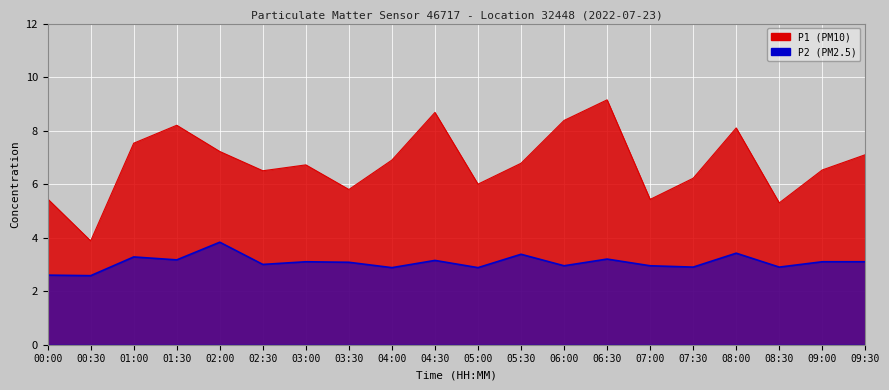

List the series in order of their overall mean, lowest first.

P2, P1